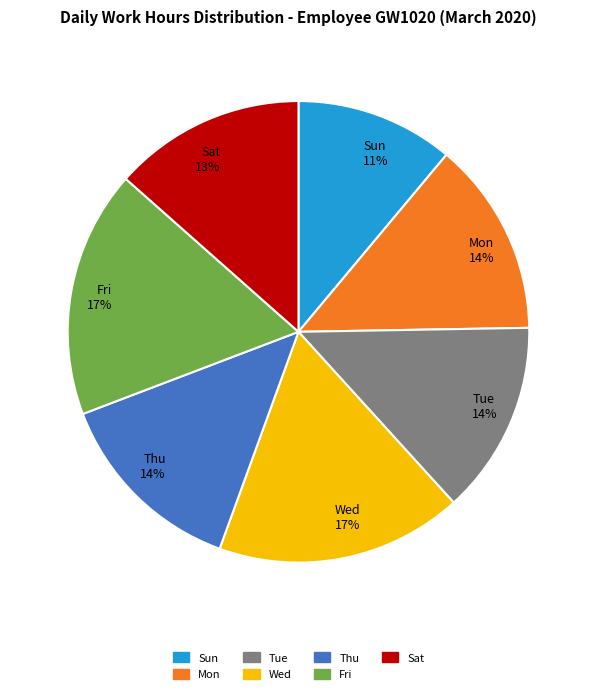

To the nearest percent, what is the average slice percentage?

14%